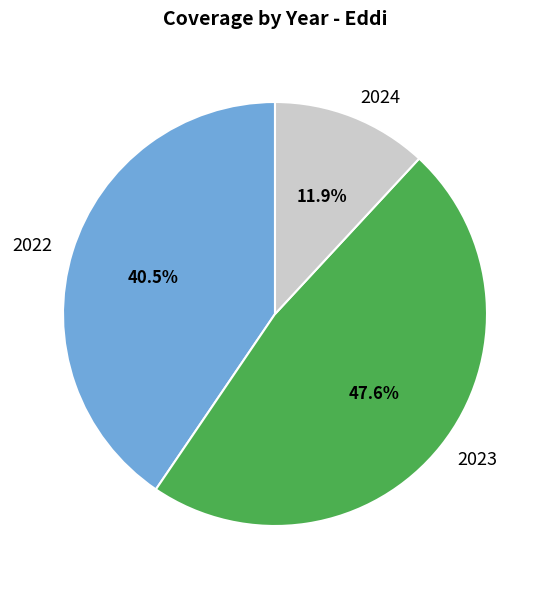

To the nearest percent, what is the difference between the 2022 and 2023 slice percentages?

7%